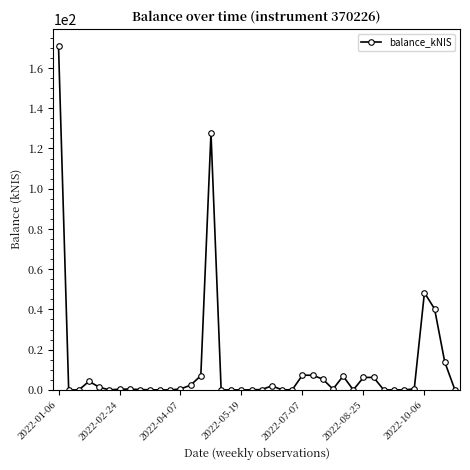

What is the difference between the maximum and minimum values?

171.0